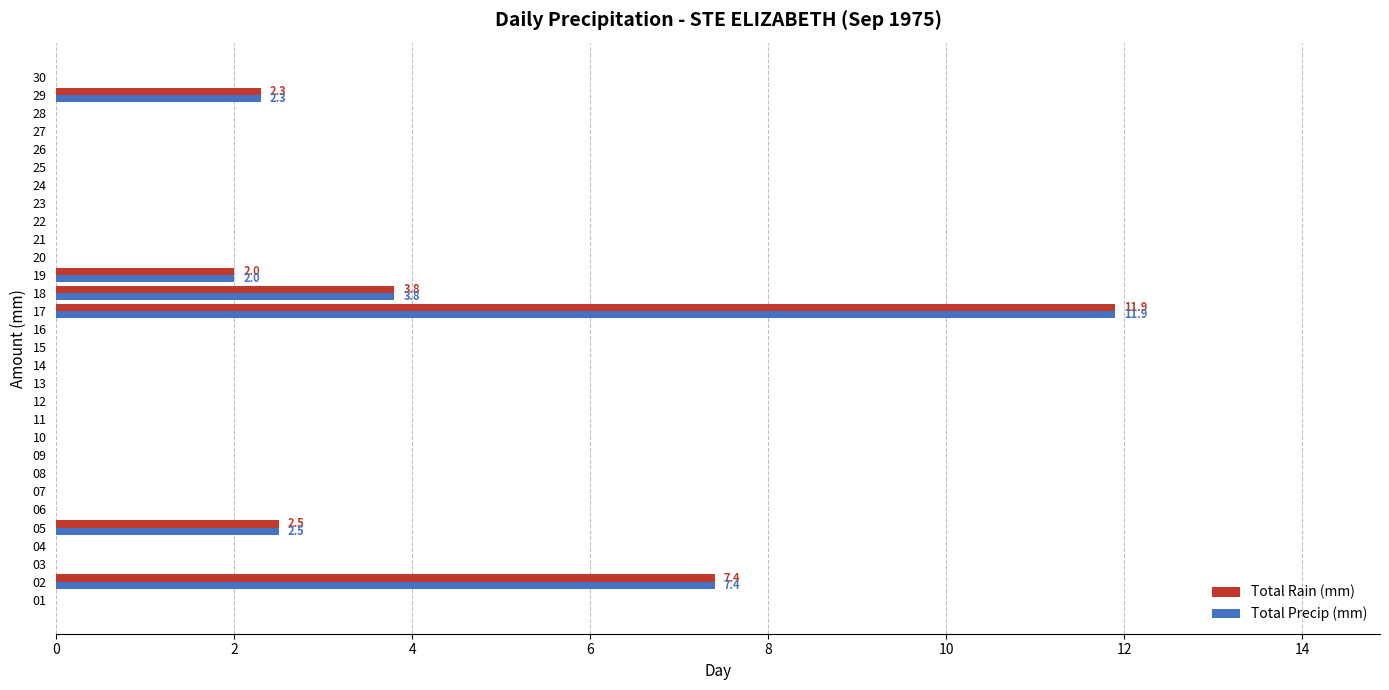

Which category has the highest value in the Total Precip (mm) series?

17